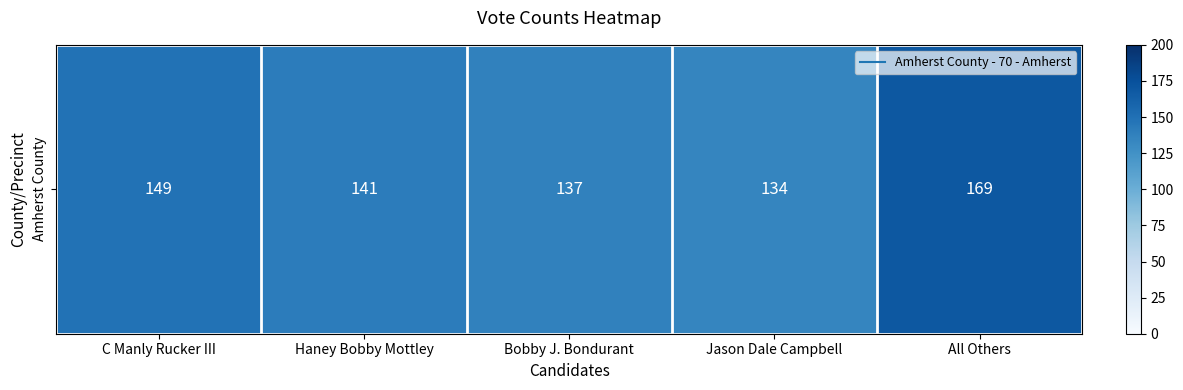

Approximately how many times larger is the value at Jason Dale Campbell compared to Haney Bobby Mottley?

1.0